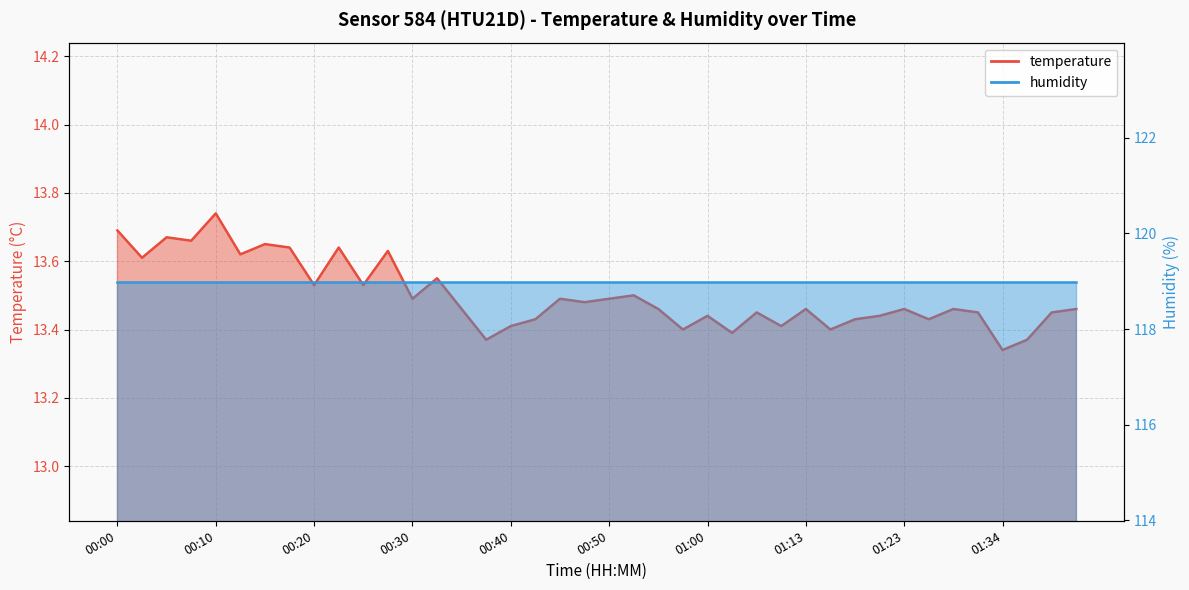

What is the difference between the second highest and second lowest values?

0.3